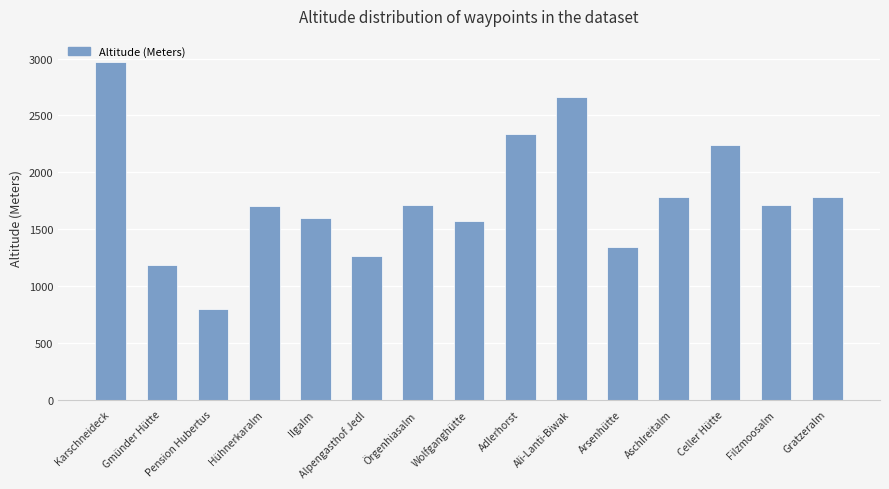

What is the sum of the values at Örgenhiasalm and Hühnerkaralm?

3412